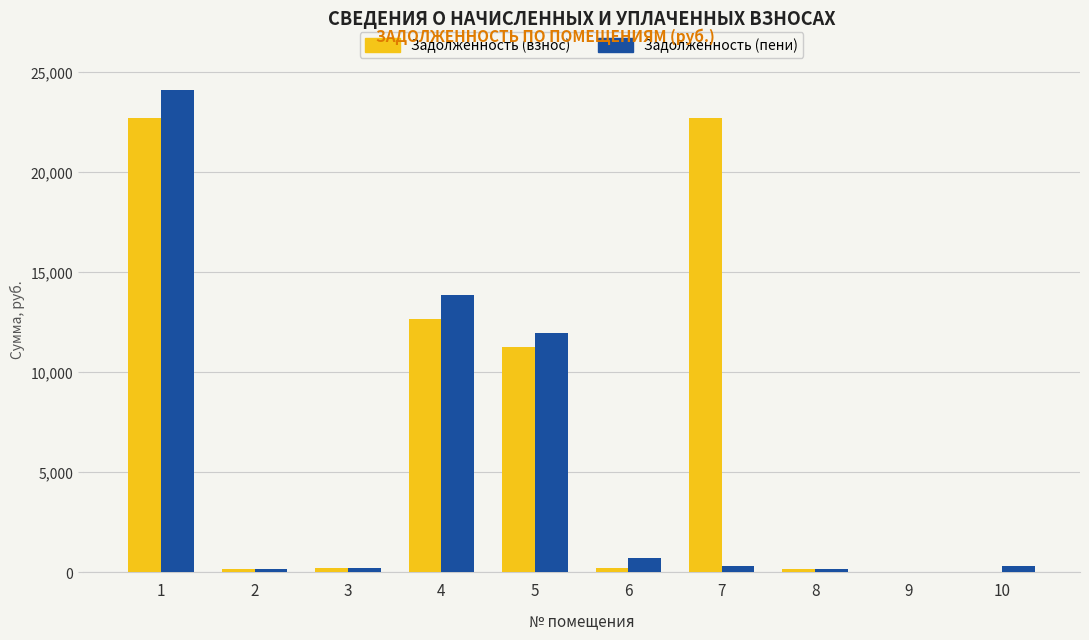

What are all the series names shown in the legend?

Задолженность (взнос), Задолженность (пени)